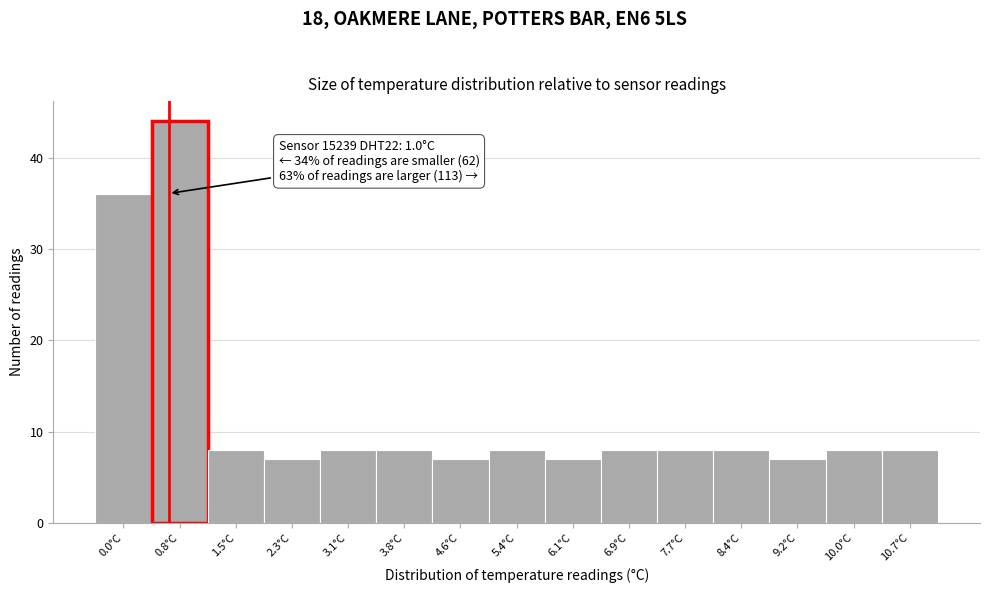

Reading left to right, extract all data points from this chart.

36	44	8	7	8	8	7	8	7	8	8	8	7	8	8